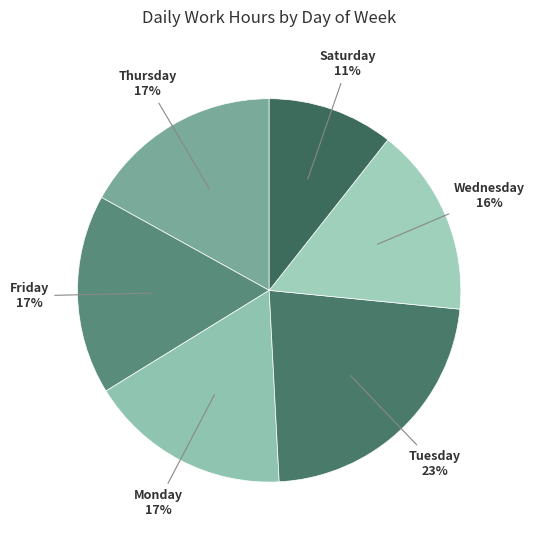

Which slice is the smallest?

Saturday